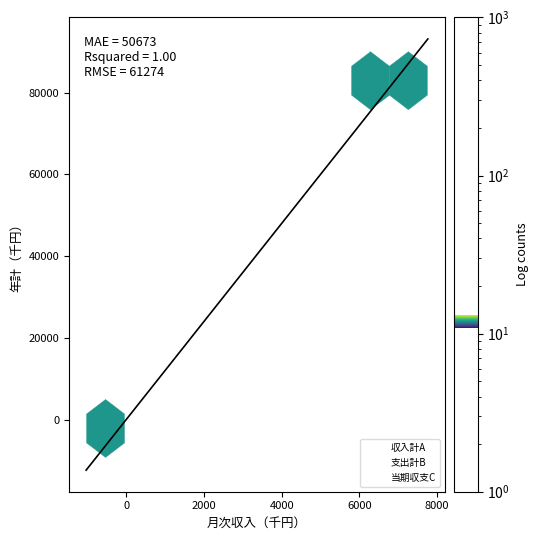

Which series reaches the minimum Y coordinate?

当期収支C